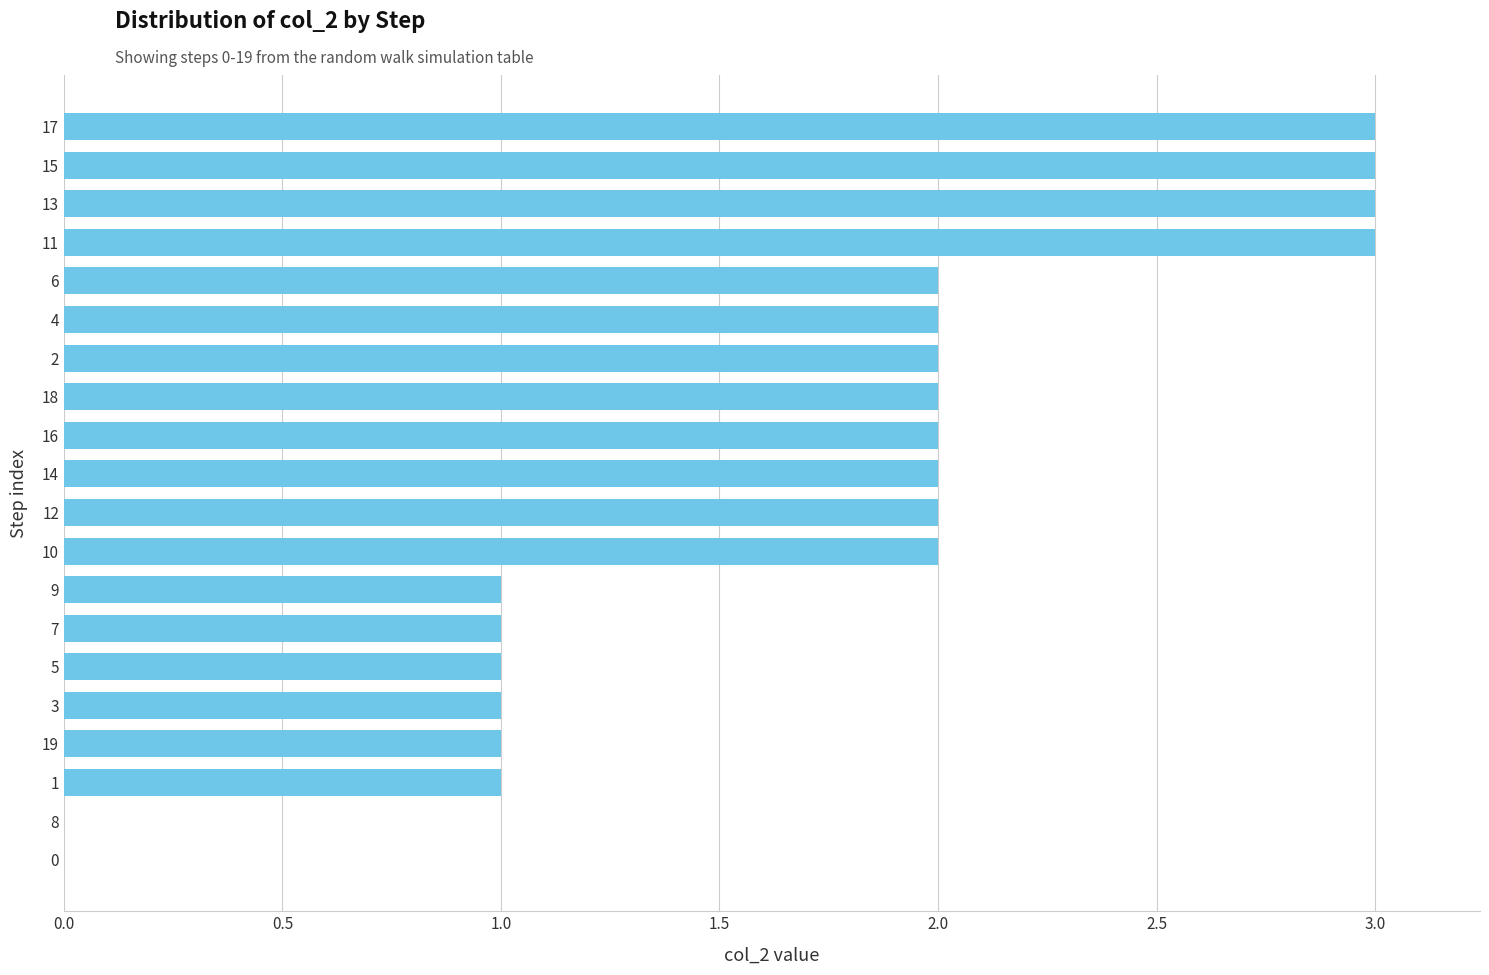

What is the sum of all values?

34